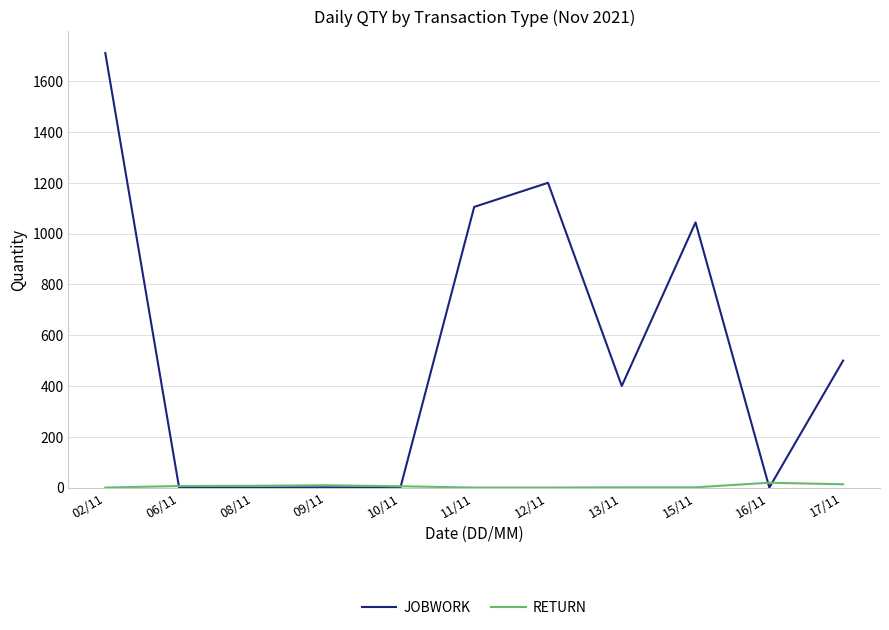

At which label is JOBWORK closest to 855?

15/11